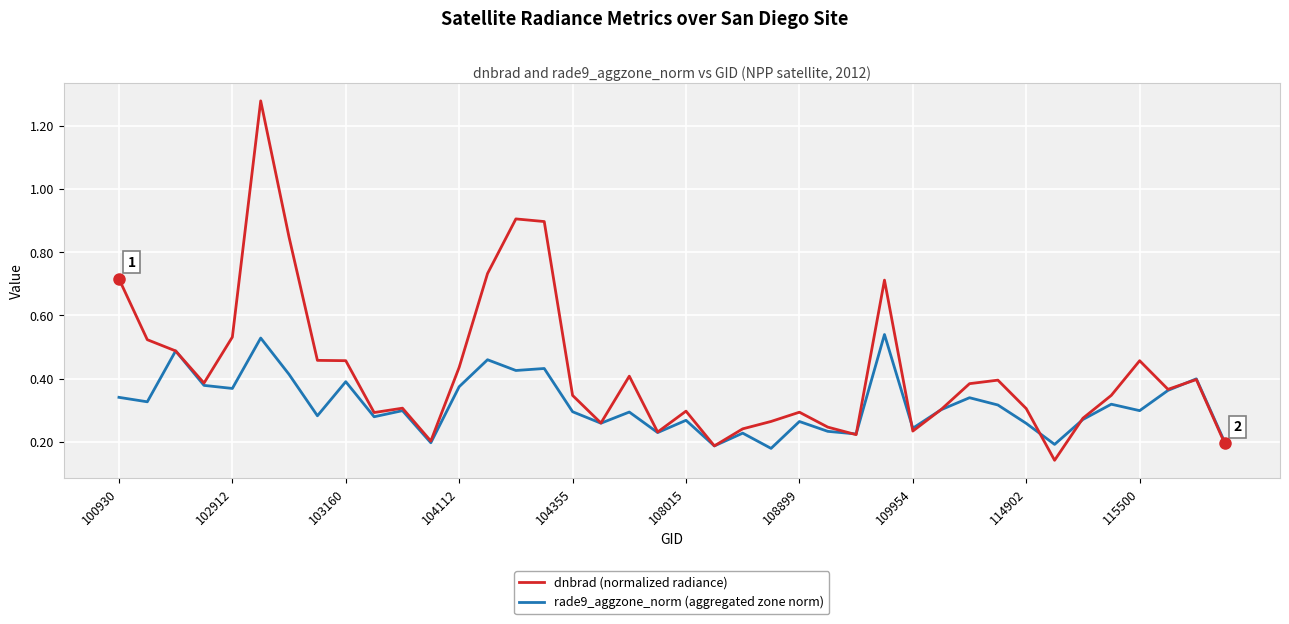

Rank the series by their maximum value, from highest to lowest.

dnbrad (normalized radiance), rade9_aggzone_norm (aggregated zone norm)